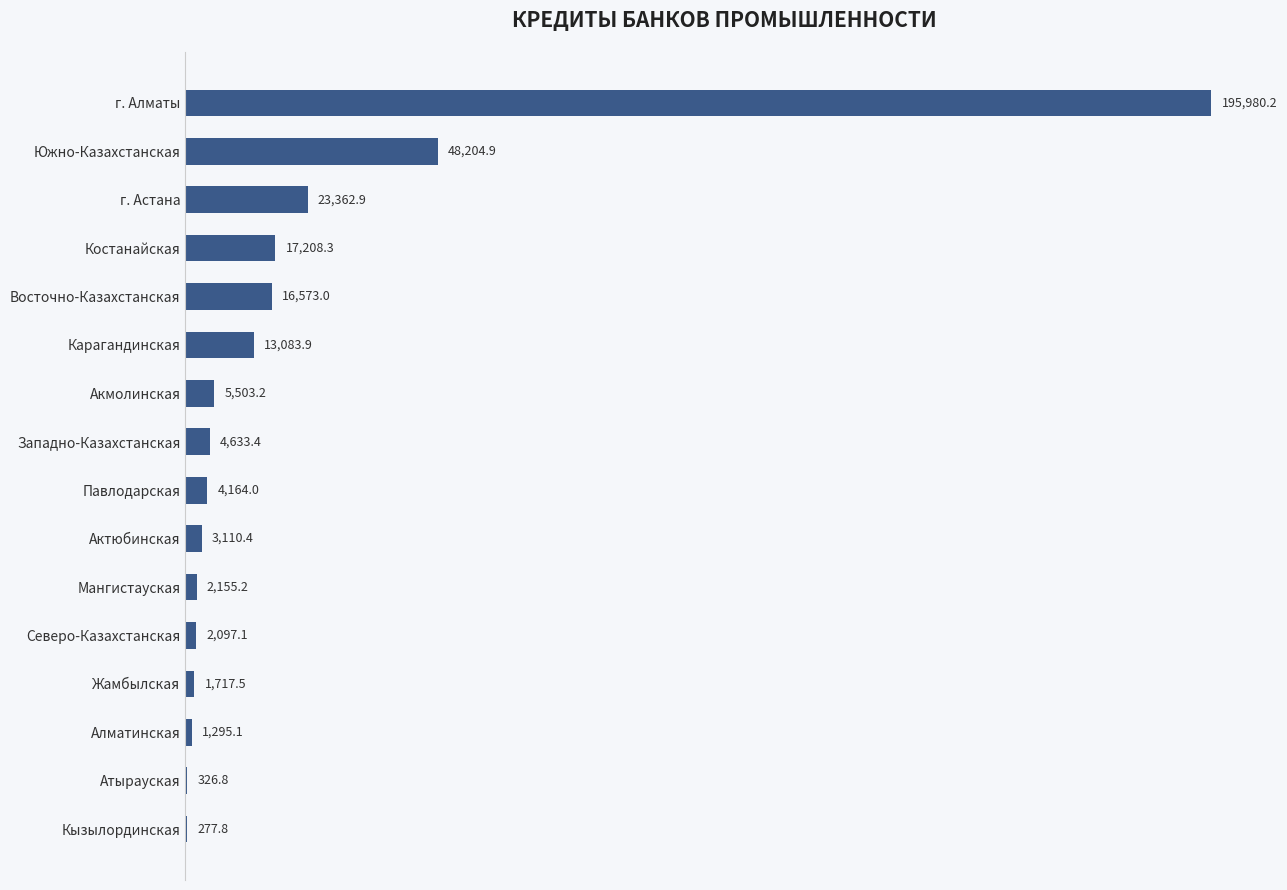

What is the average value?

21230.9